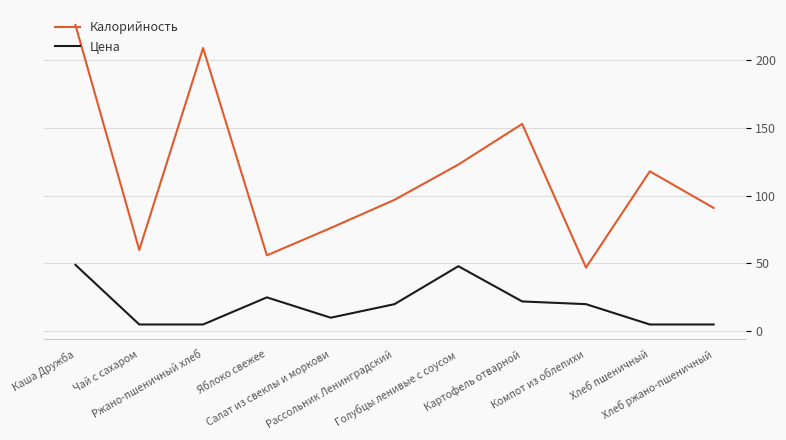

Reading left to right, what are all the values shown in this chart?

Калорийность: 226.0	60.0	209.0	56.0	76.2	97.0	123.0	153.0	47.0	118.0	91.0
Цена: 49.0	5.0	5.0	25.0	10.0	20.0	48.0	22.0	20.0	5.0	5.0